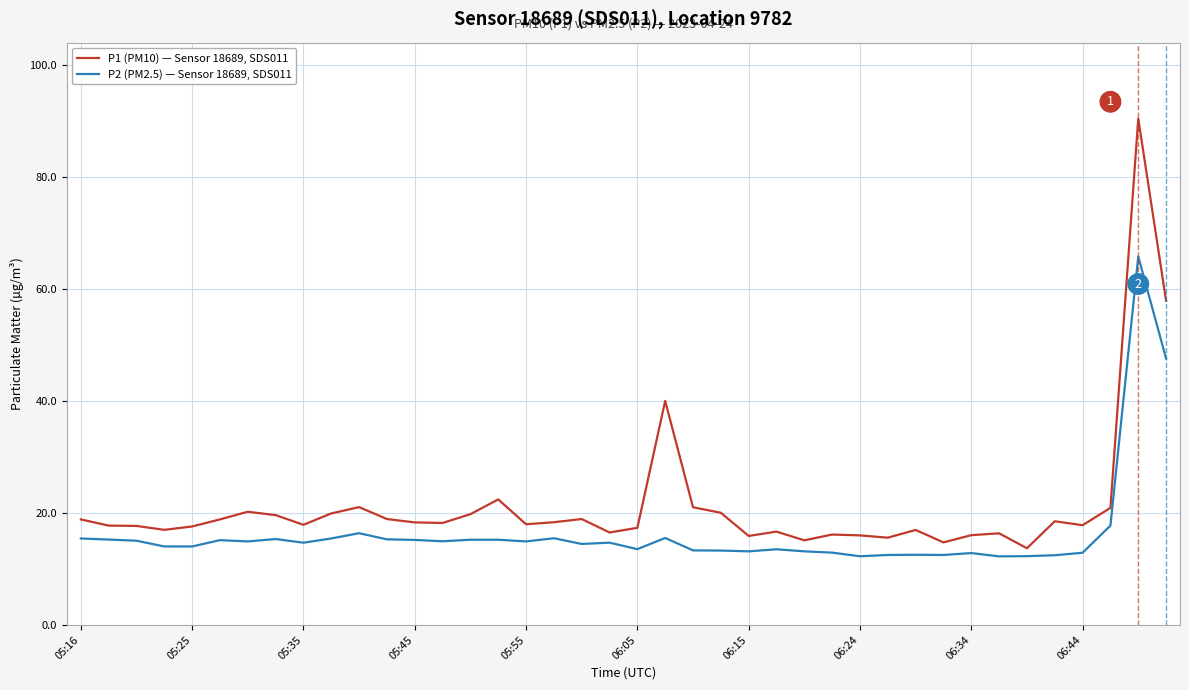

What is the minimum value shown in the chart?

12.2